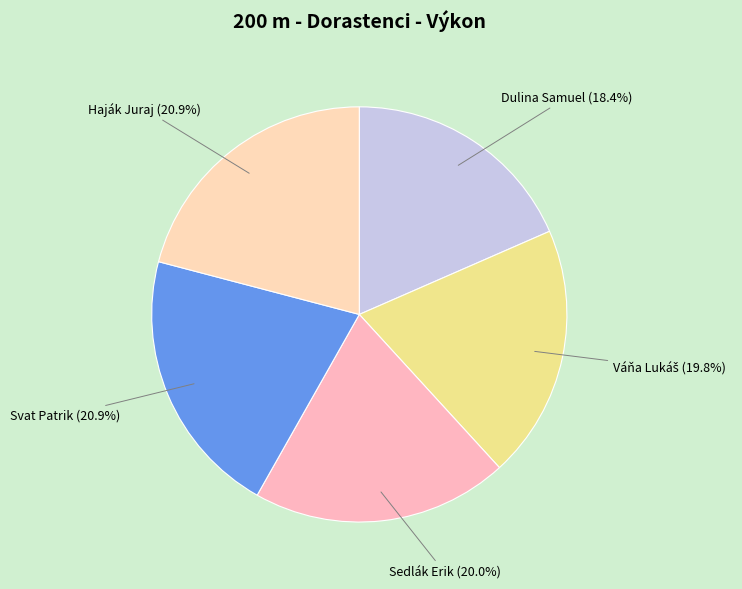

The Svat Patrik slice represents 28% of the pie. True or false?

False